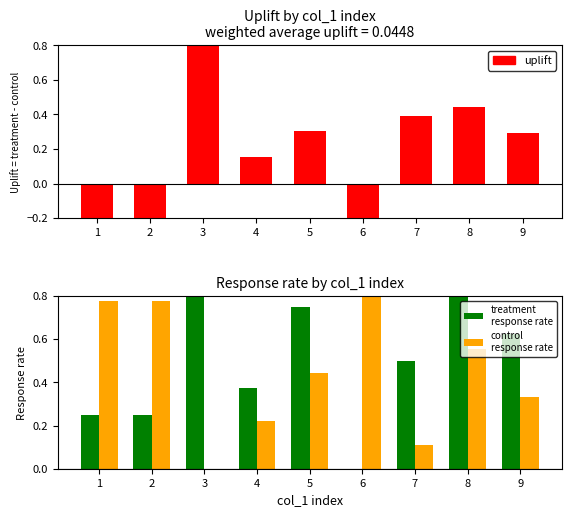

What is the difference between the uplift values at 4 and 9?

0.1